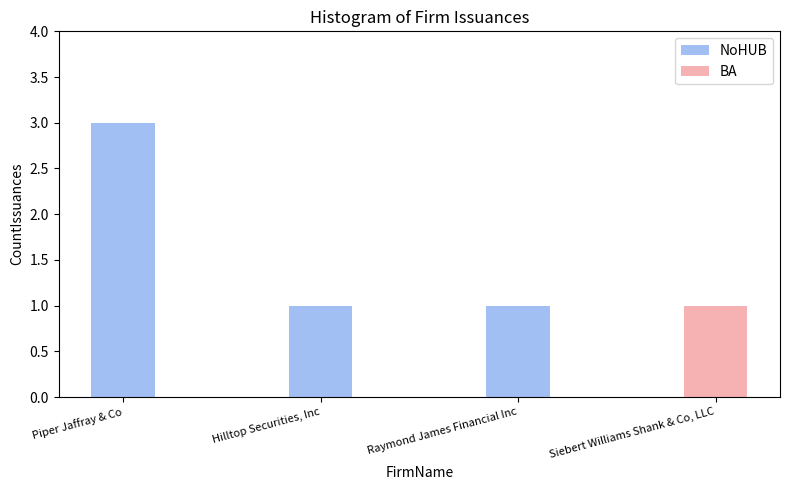

Is it true that NoHUB equals 1 at Piper Jaffray & Co?

False